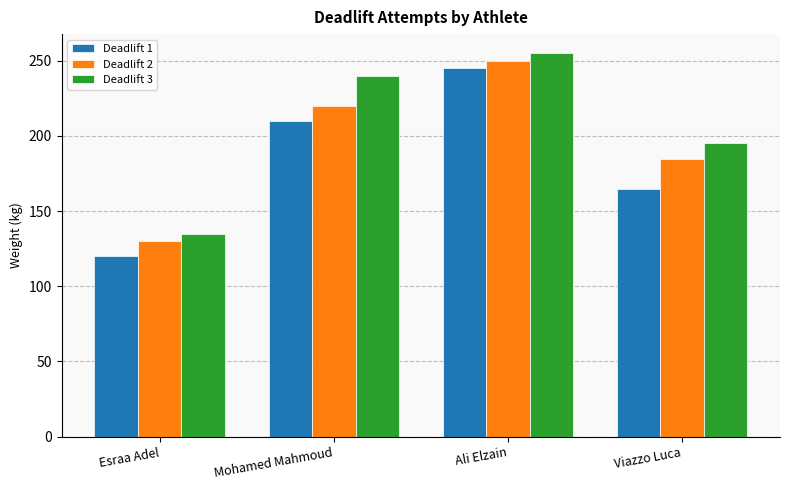

Reading left to right, extract all data points from this chart.

Deadlift 1: 120	210	245	165
Deadlift 2: 130	220	250	185
Deadlift 3: 135	240	255	195